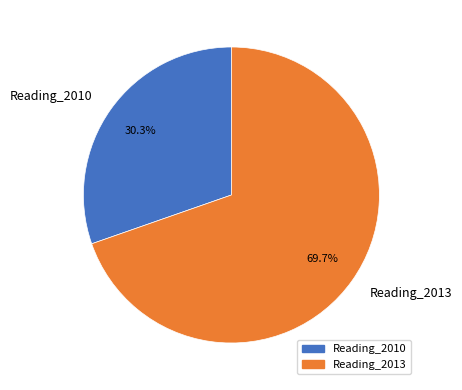

Is there a majority slice in this chart?

Yes